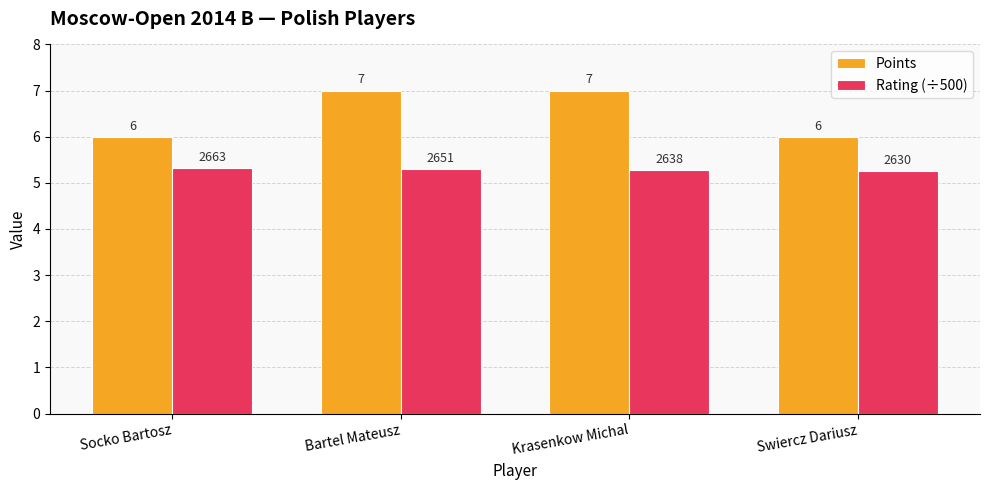

How many distinct data groups are displayed?

2